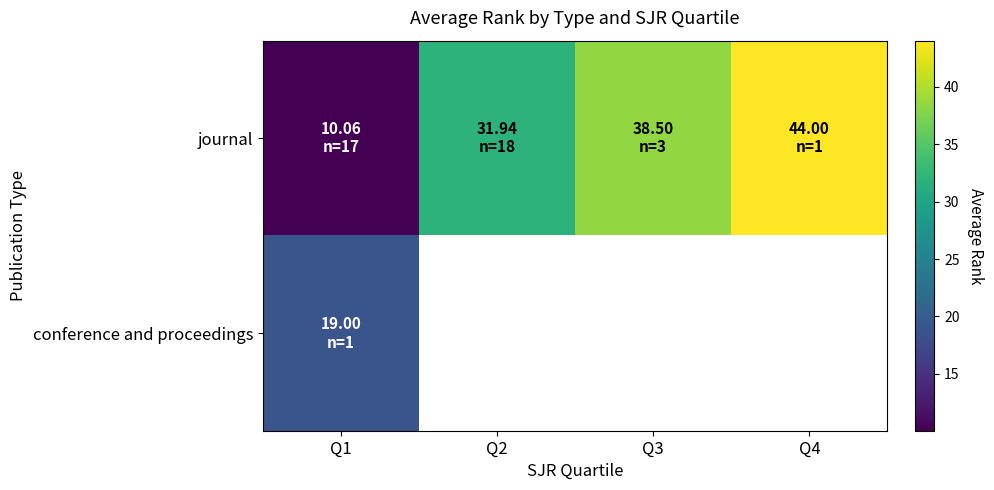

What is the difference between the maximum and minimum values in the journal series?

33.9